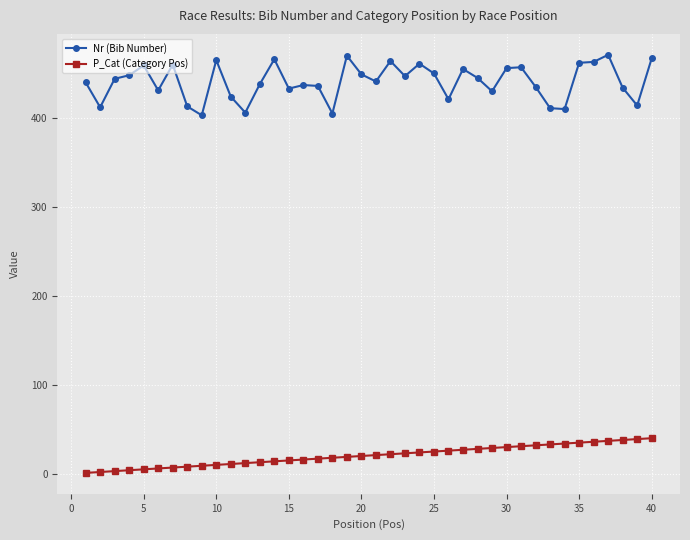

Is this an area chart (filled region under the line)?

No